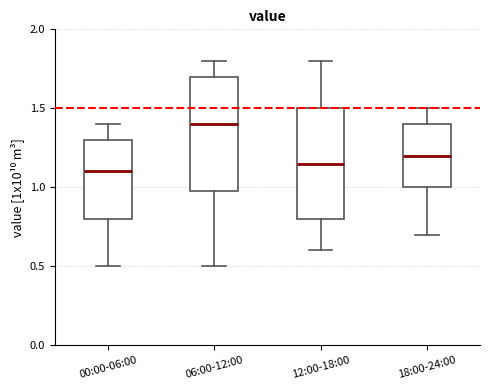

Reading left to right, read every box against the y-axis: the position of its median line, the range the box covers, and the ends of its whiskers. The values are not printed on the chart, so give them approximately, as read against the axis.

00:00-06:00: median 1.10, box 0.80 to 1.30, whiskers 0.50 to 1.40
06:00-12:00: median 1.40, box 1.00 to 1.70, whiskers 0.50 to 1.80
12:00-18:00: median 1.15, box 0.80 to 1.50, whiskers 0.60 to 1.80
18:00-24:00: median 1.20, box 1.00 to 1.40, whiskers 0.70 to 1.50